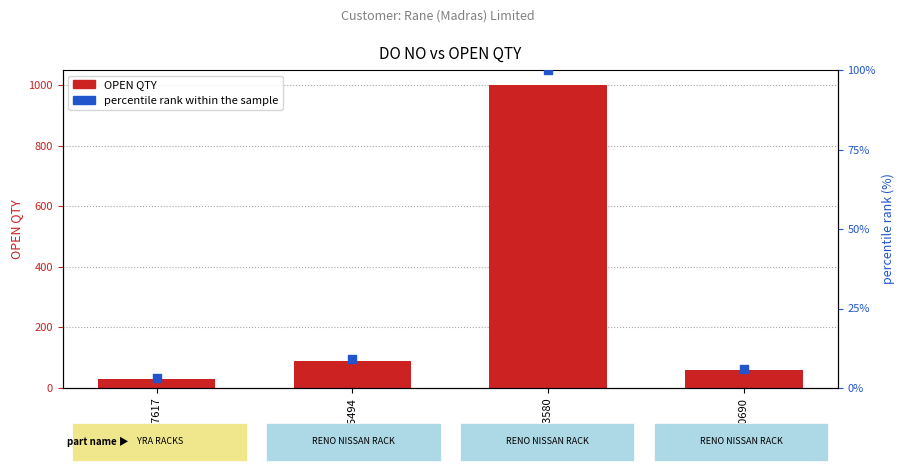

Which series contains the lowest Y value?

percentile rank within the sample